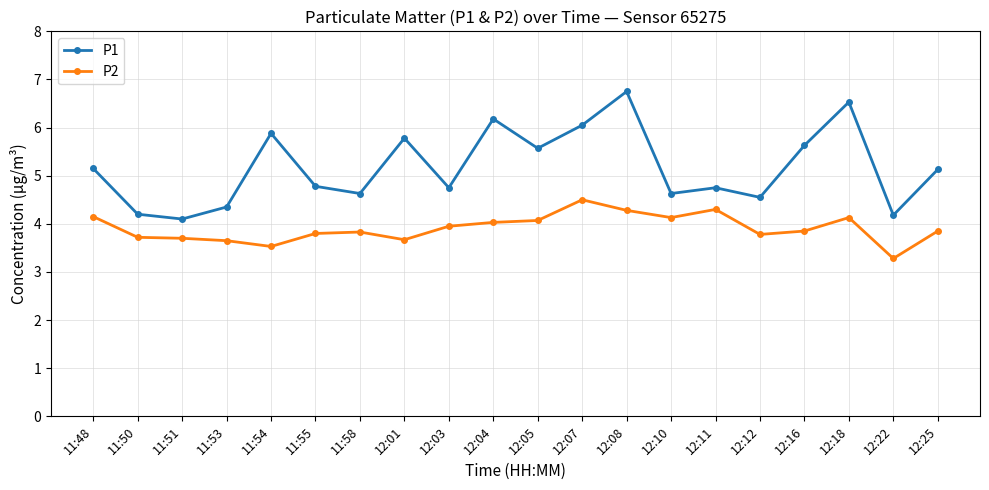

What value does the P2 series have at 12:10?

4.1